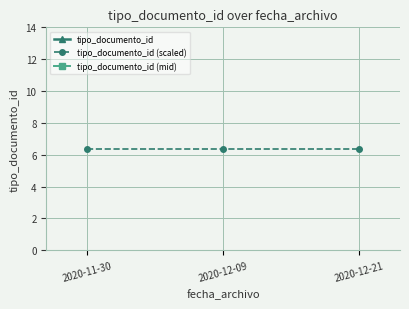

Which has a higher value, 2020-12-21 or 2020-11-30?

2020-12-21